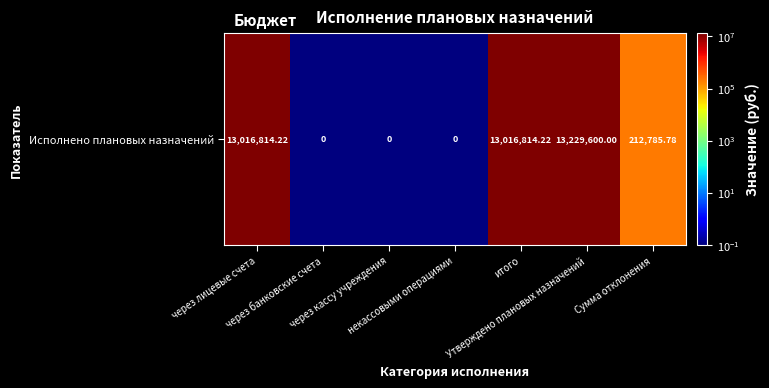

What is the maximum value shown in the chart?

13229600.0